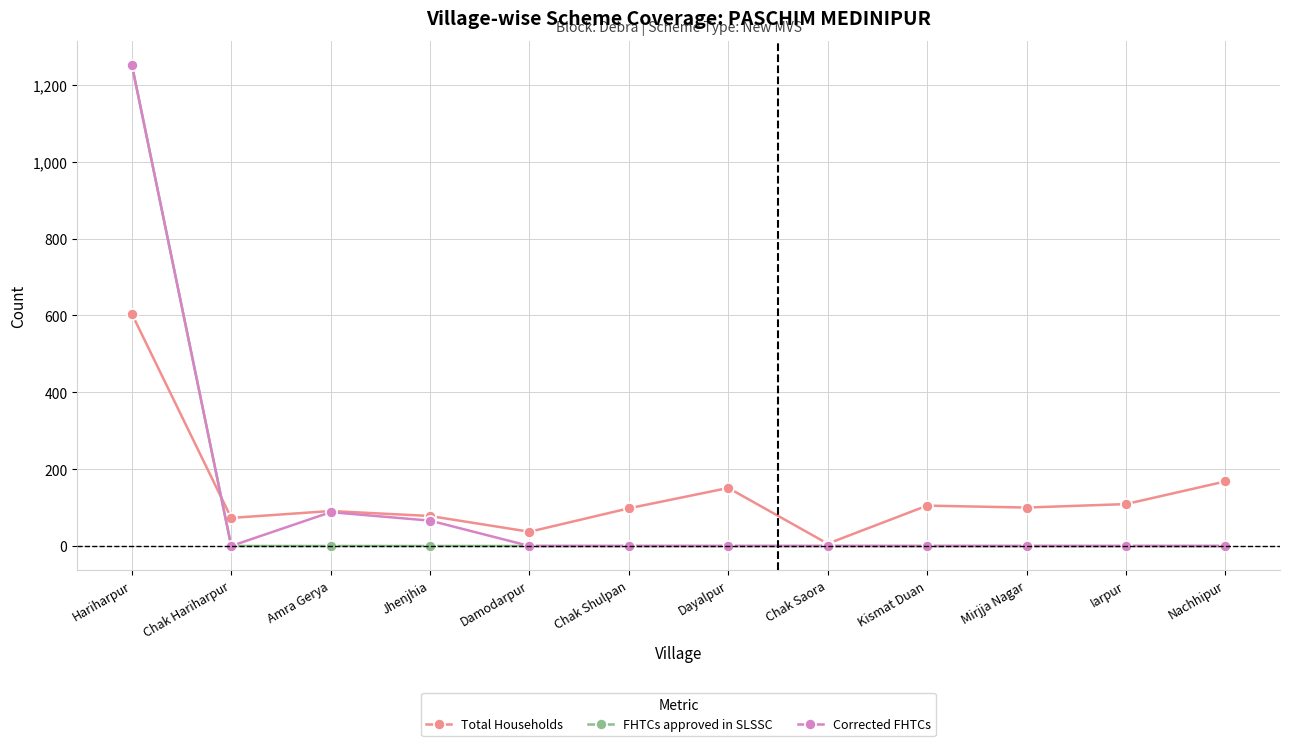

How many lines are shown in the chart?

3